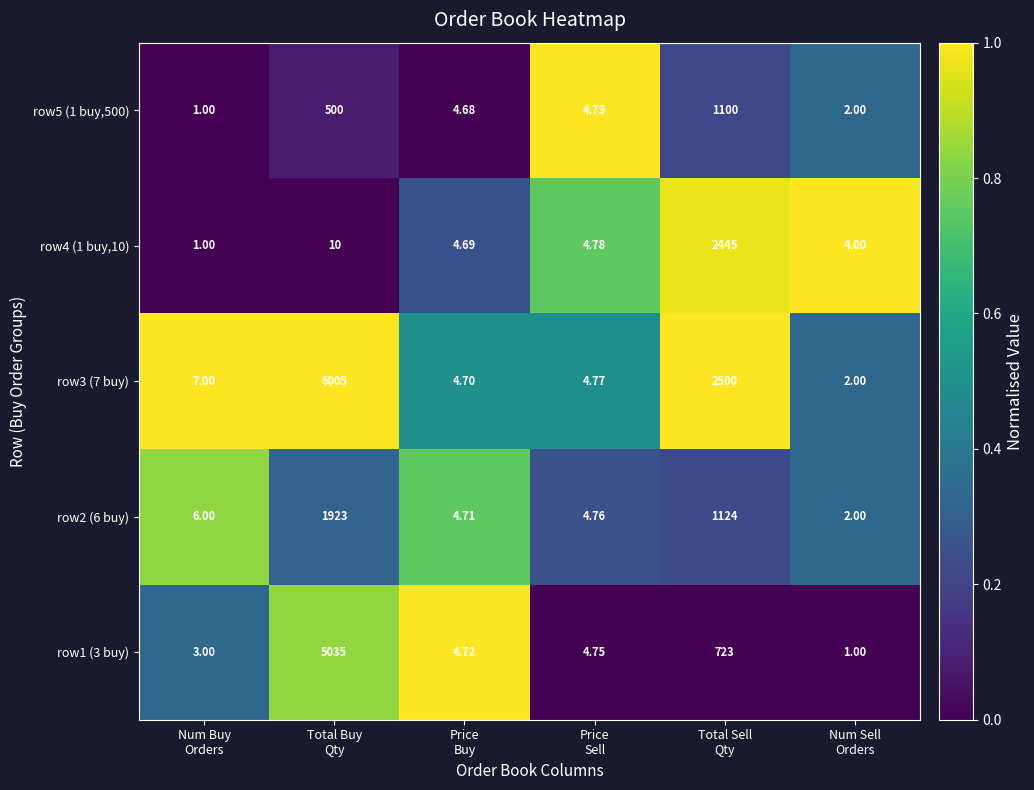

List the series in order of their peak value, highest first.

row3 (7 buy), row1 (3 buy), row4 (1 buy,10), row2 (6 buy), row5 (1 buy,500)